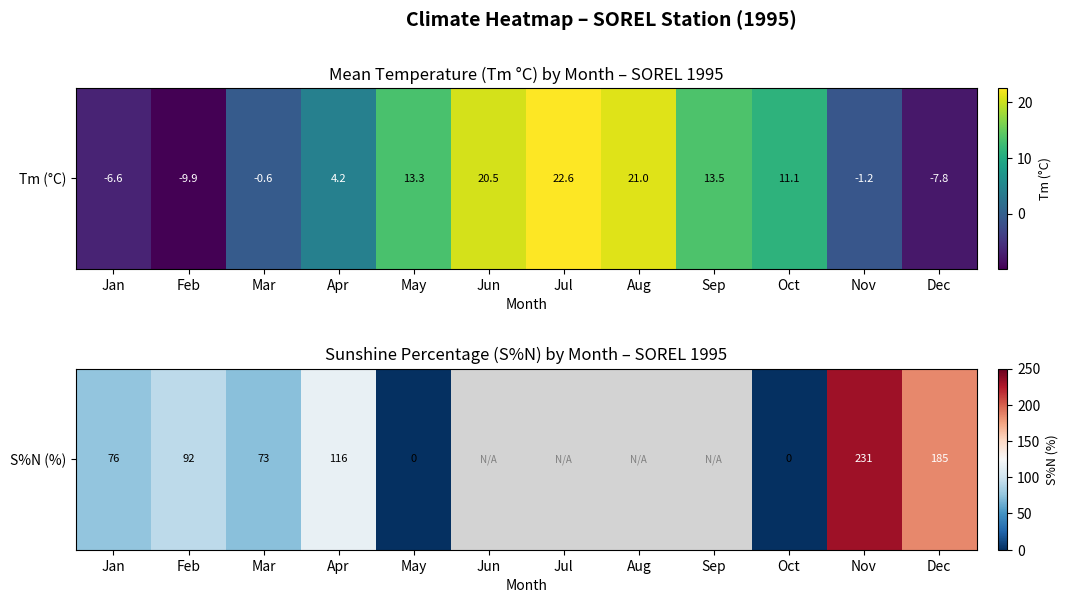

Is it true that the value at Nov is 231.0?

True